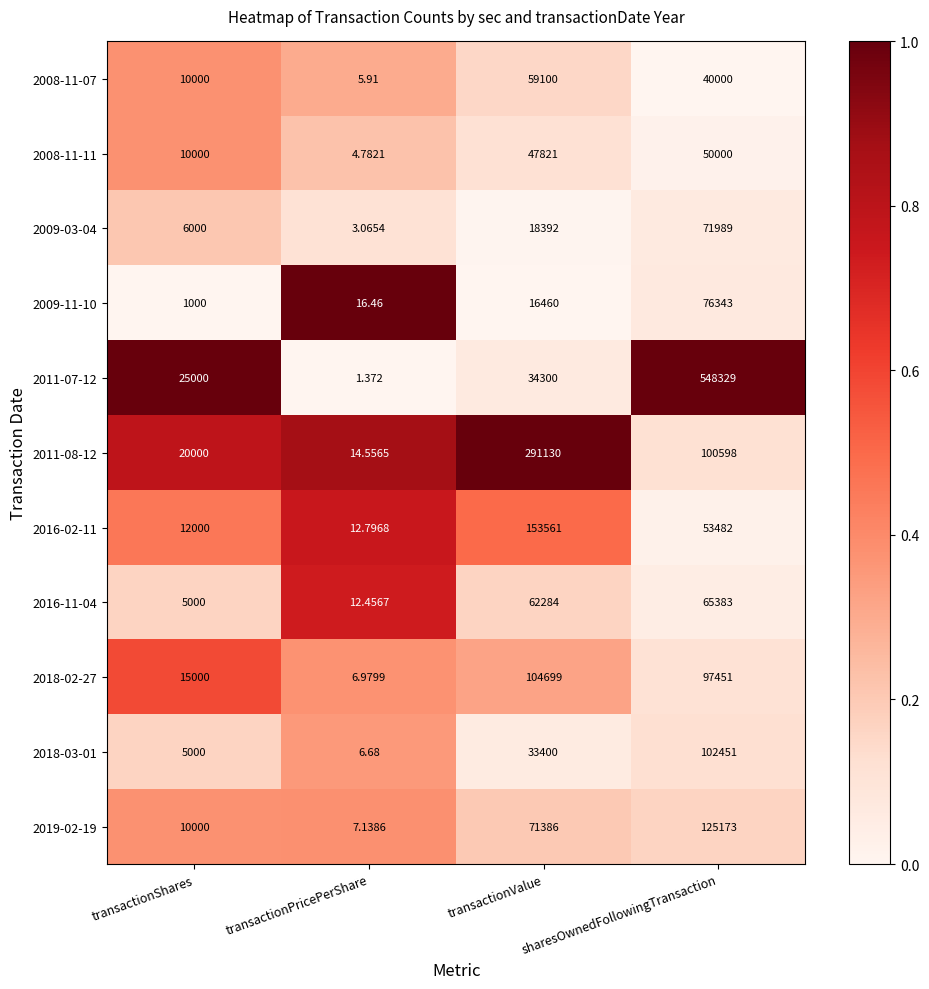

Rank the series at transactionValue from lowest to highest value.

2009-11-10, 2009-03-04, 2018-03-01, 2011-07-12, 2008-11-11, 2008-11-07, 2016-11-04, 2019-02-19, 2018-02-27, 2016-02-11, 2011-08-12